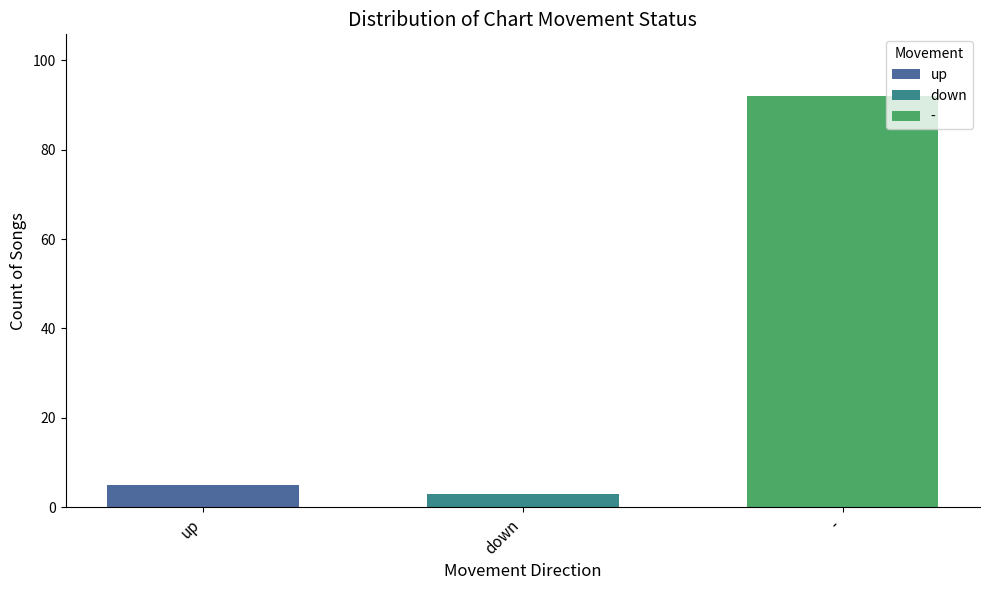

Between - and up, which is larger?

-